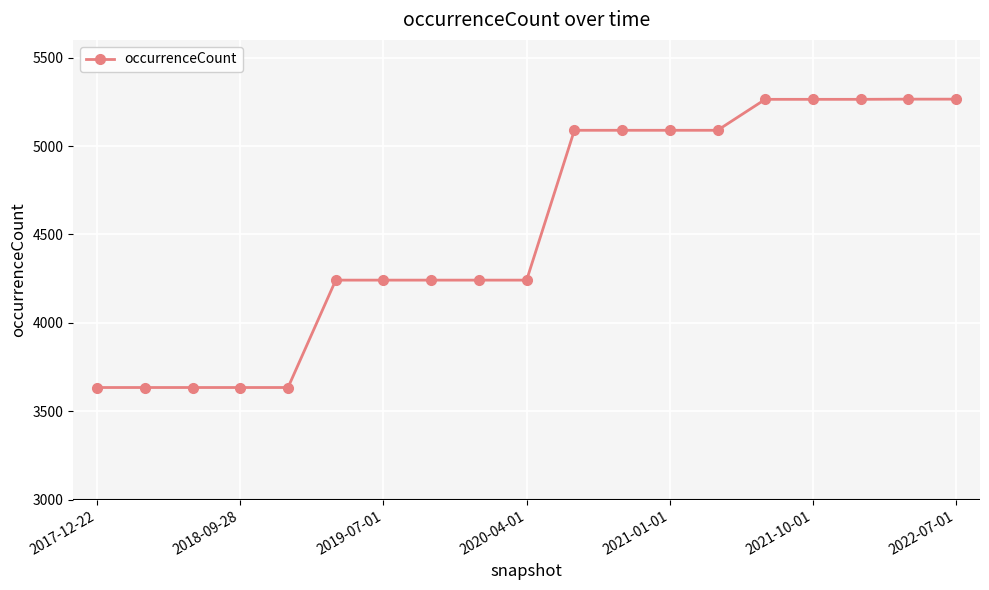

What is the difference between the maximum and minimum values?

1630